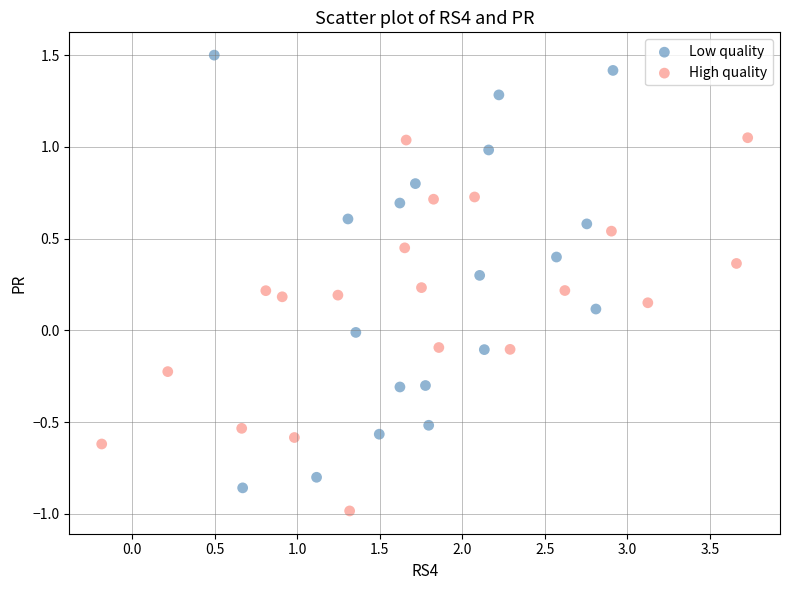

What are all the series names shown in the legend?

Low quality, High quality